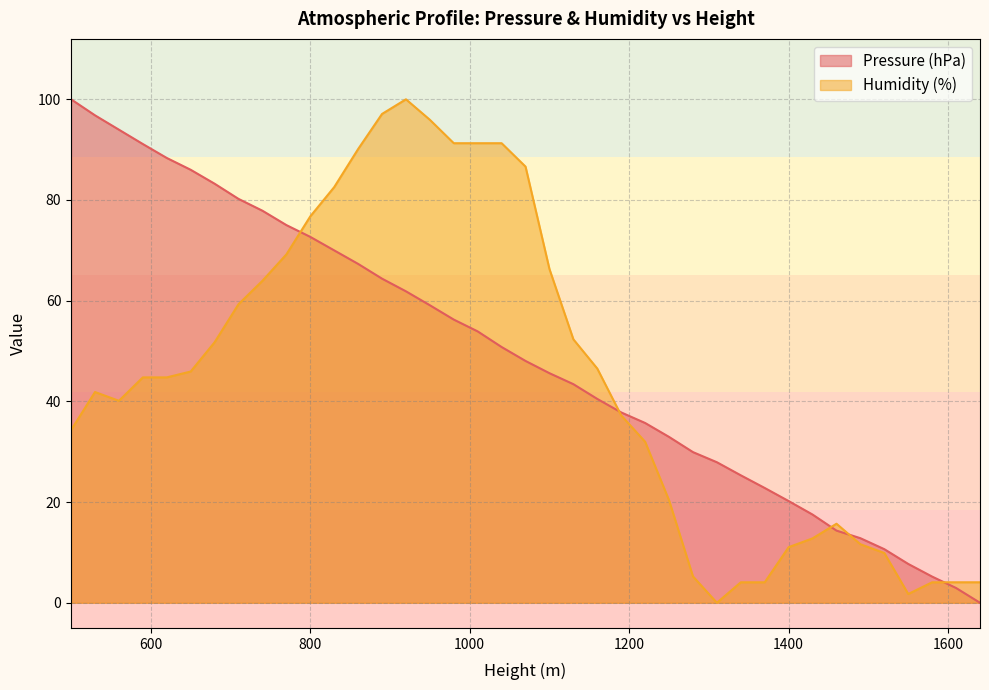

True or false: Humidity (%) and Pressure (hPa) intersect in this chart.

True